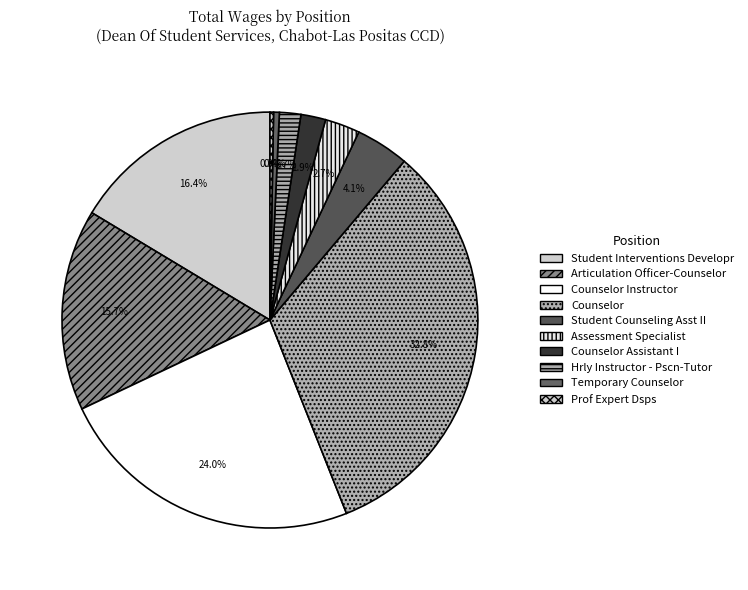

Is there any slice that represents more than half of the pie?

No